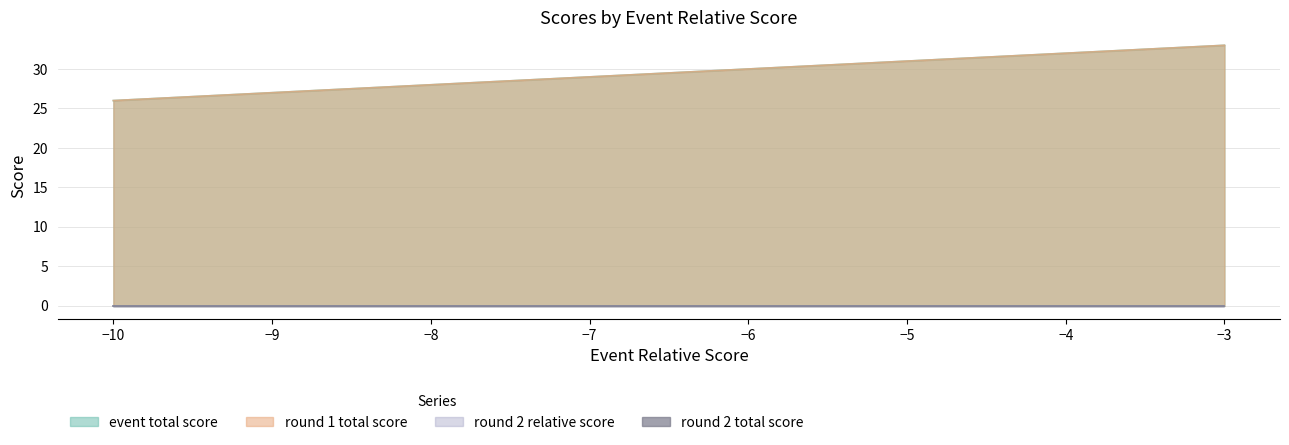

True or false: round_2_total_score and round_2_relative_score intersect in this chart.

False